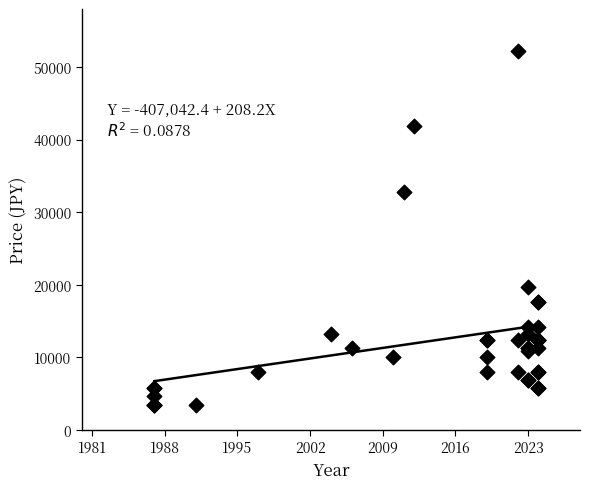

What Y value in the scatter plot is closest to 27800?

32700